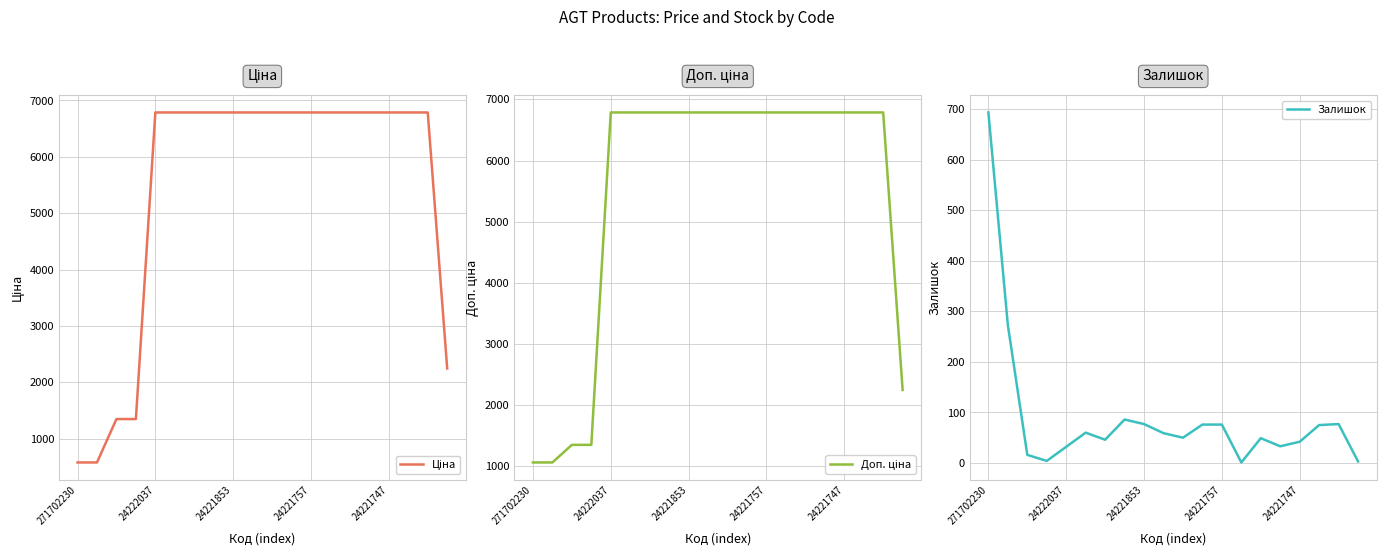

What is the total value across all series at 7?

13660.3